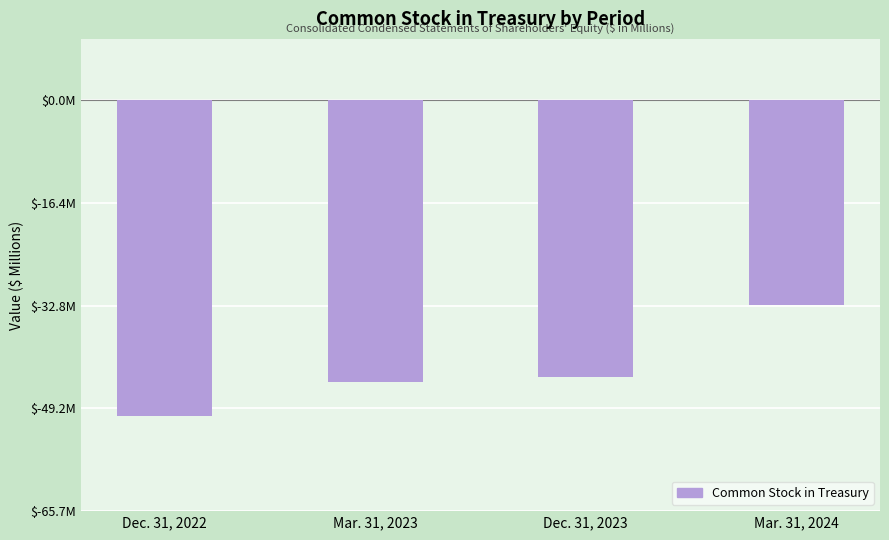

True or false: the data shows -15.1 at Mar. 31, 2024.

False